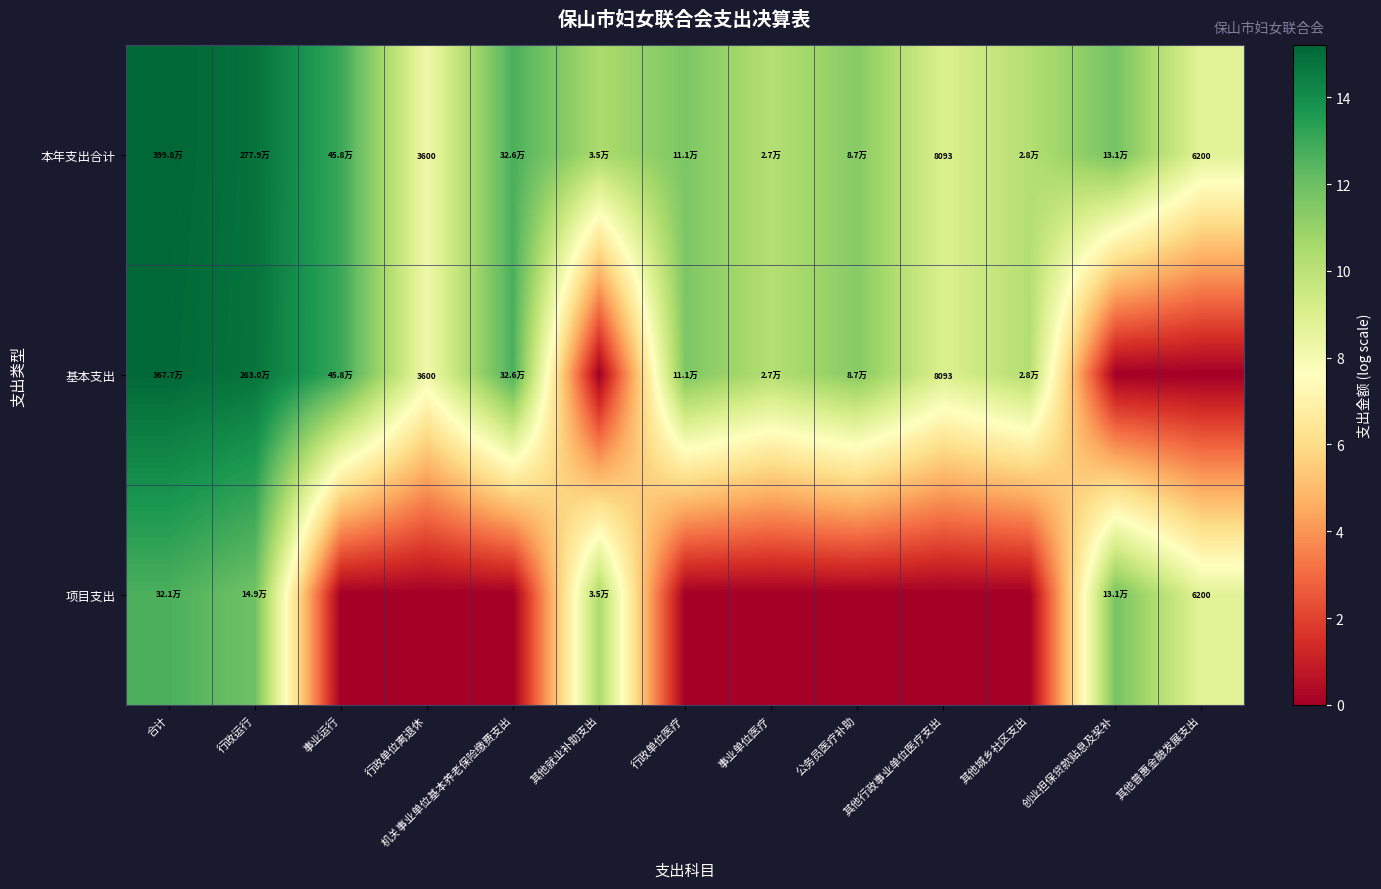

At how many categories does at least one series exceed 3?

13